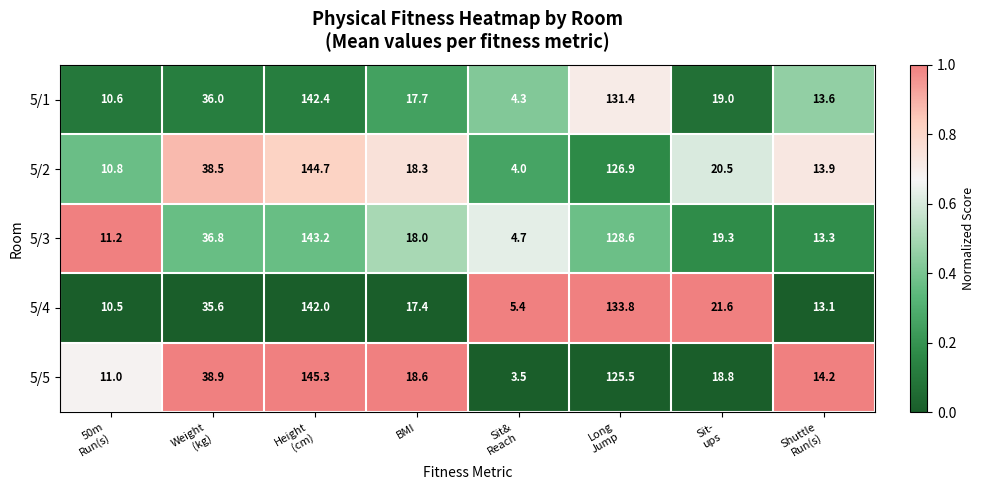

What is the difference between the maximum and minimum values in the 5/1 series?

138.1